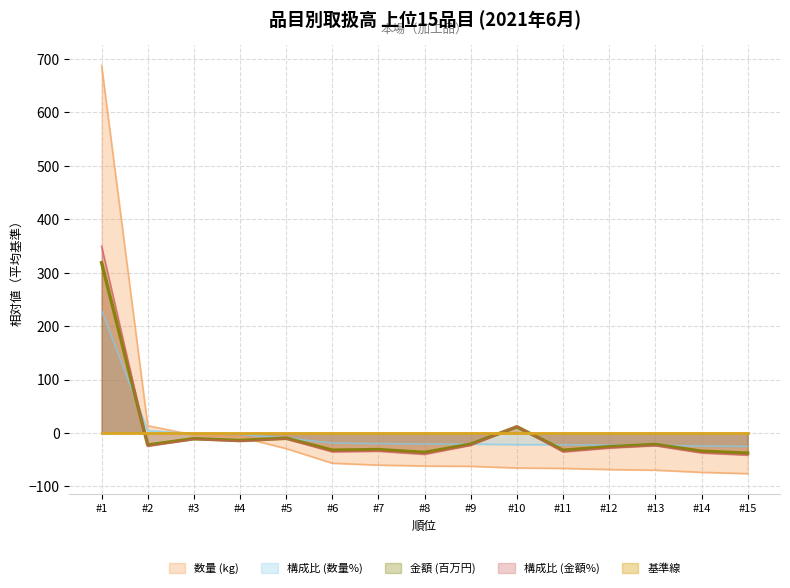

How many intersections are there between 金額 (円) and 構成比 (金額%)?

3